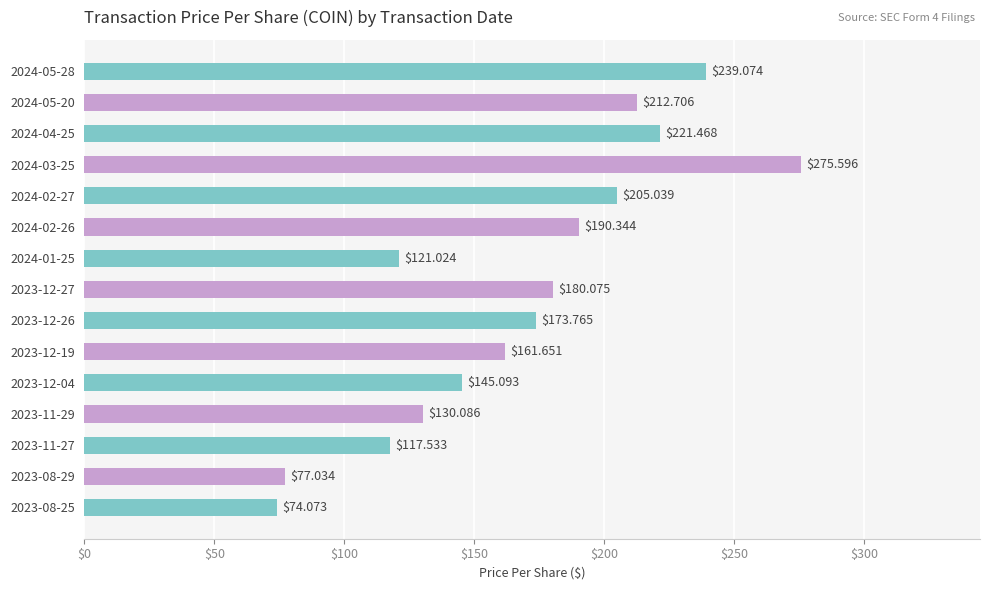

What is the smallest value displayed?

74.1